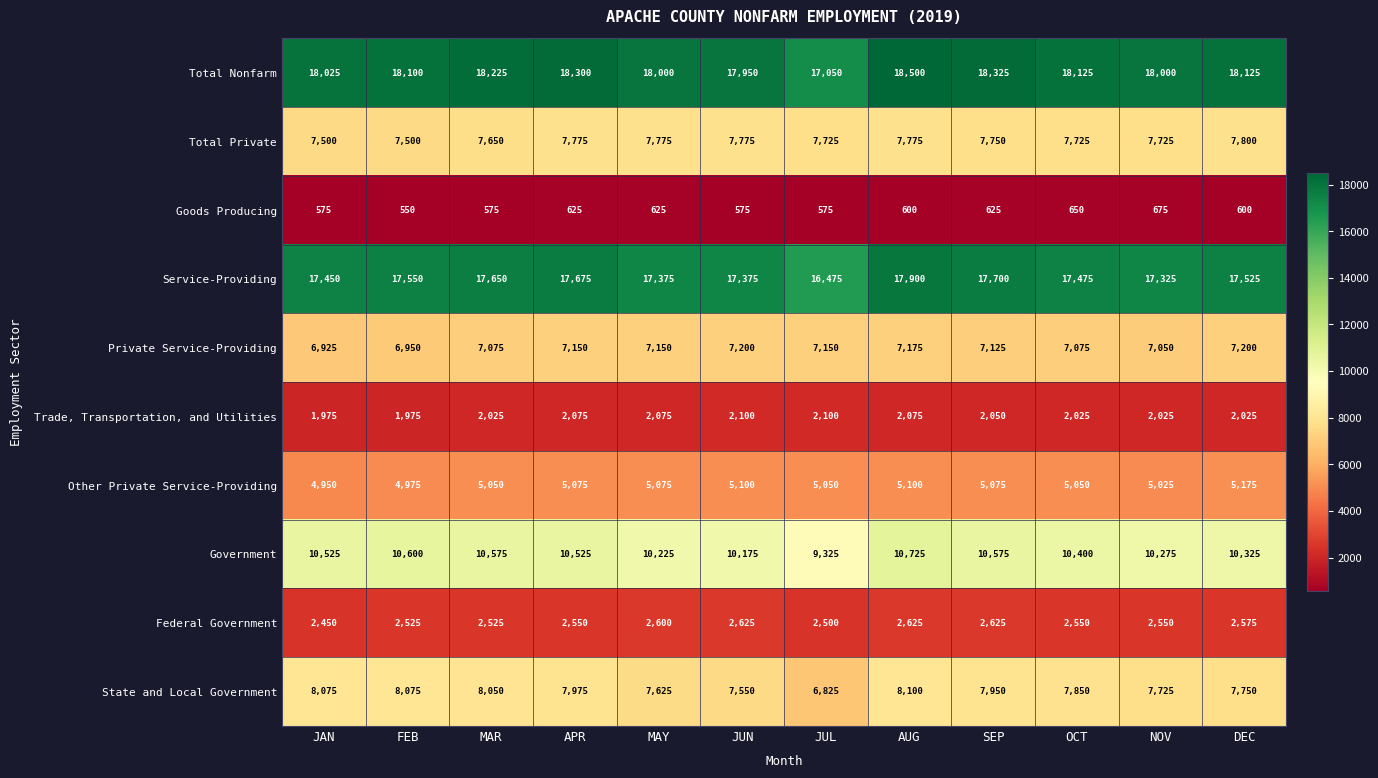

What is the sum of the Total Private values at JUL and DEC?

15525